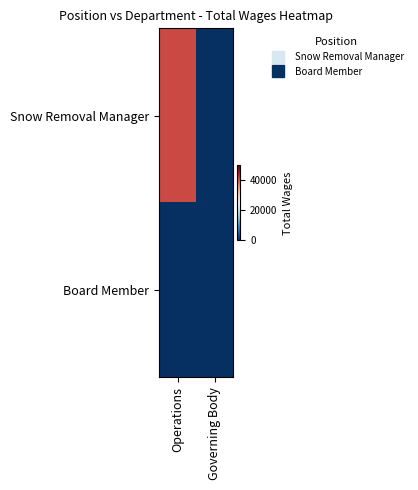

Reading left to right, list all the values displayed in this chart.

Snow Removal Manager: Operations=41461	Governing Body=0
Board Member: Operations=0	Governing Body=0